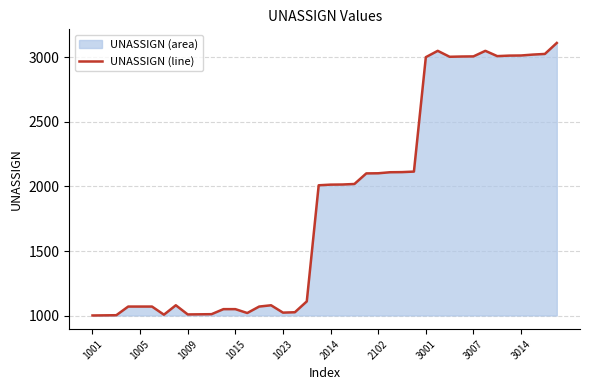

What is the maximum value shown in the chart?

3111